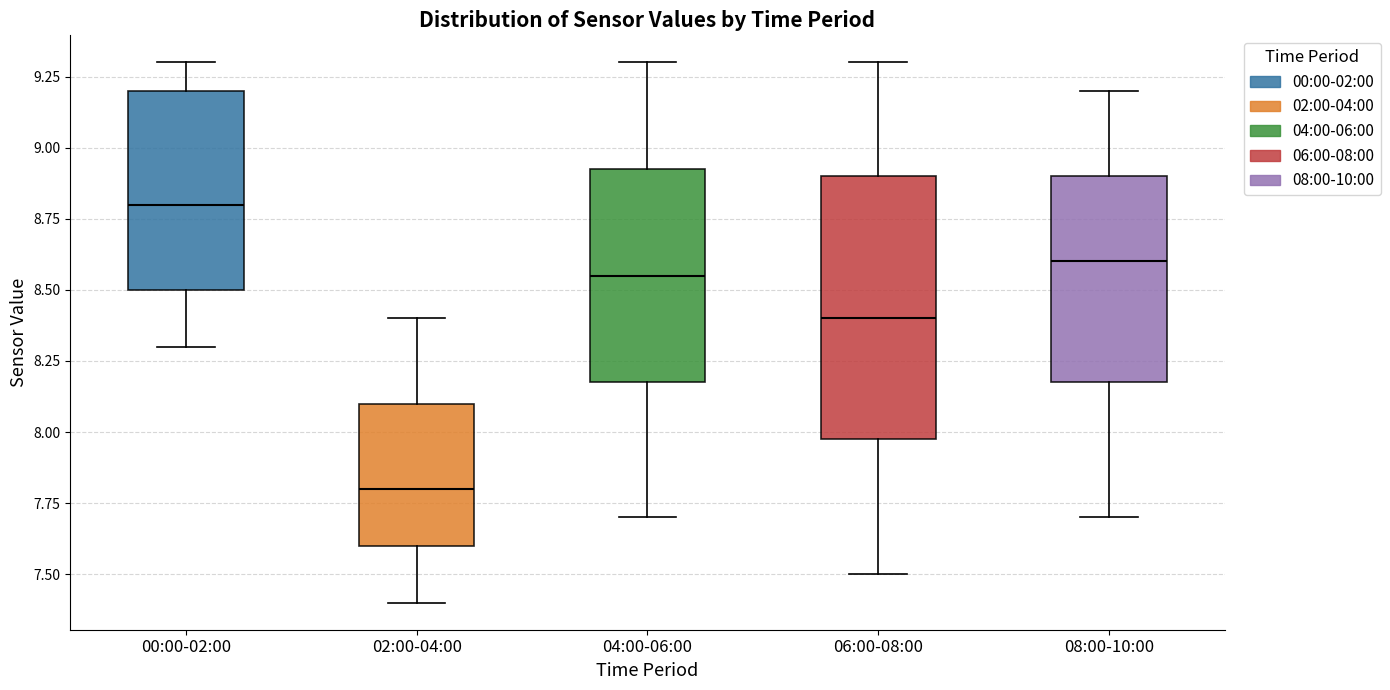

Reading left to right, transcribe this box plot: for each box, give where its median line is, the range the box spans, and where its two whiskers end, as read against the y-axis. The values are not printed on the chart, so give them approximately, as read against the axis.

00:00-02:00: median 8.80, box 8.50 to 9.20, whiskers 8.30 to 9.30
02:00-04:00: median 7.80, box 7.60 to 8.10, whiskers 7.40 to 8.40
04:00-06:00: median 8.55, box 8.20 to 8.95, whiskers 7.70 to 9.30
06:00-08:00: median 8.40, box 8.00 to 8.90, whiskers 7.50 to 9.30
08:00-10:00: median 8.60, box 8.20 to 8.90, whiskers 7.70 to 9.20